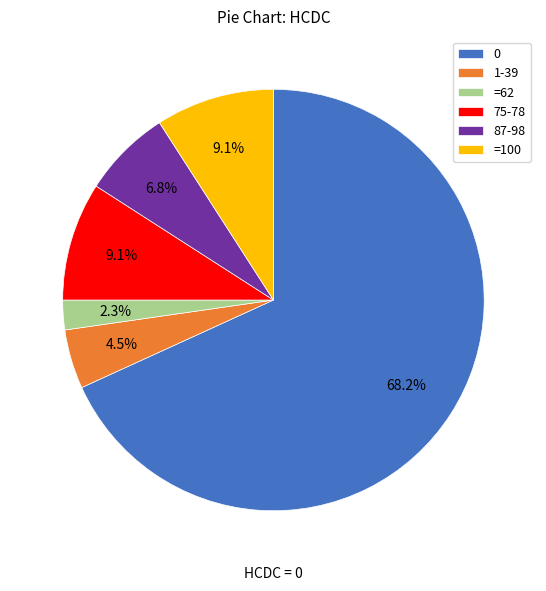

To the nearest percent, what is the average slice percentage?

17%